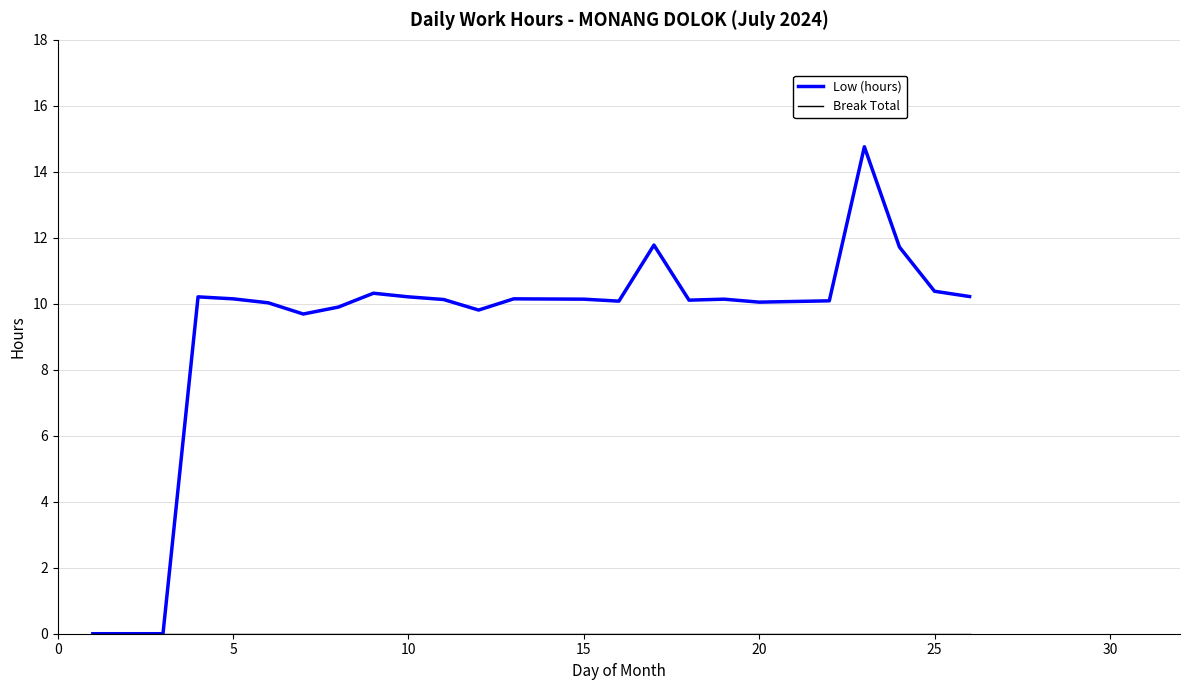

What is the greatest value displayed?

14.8